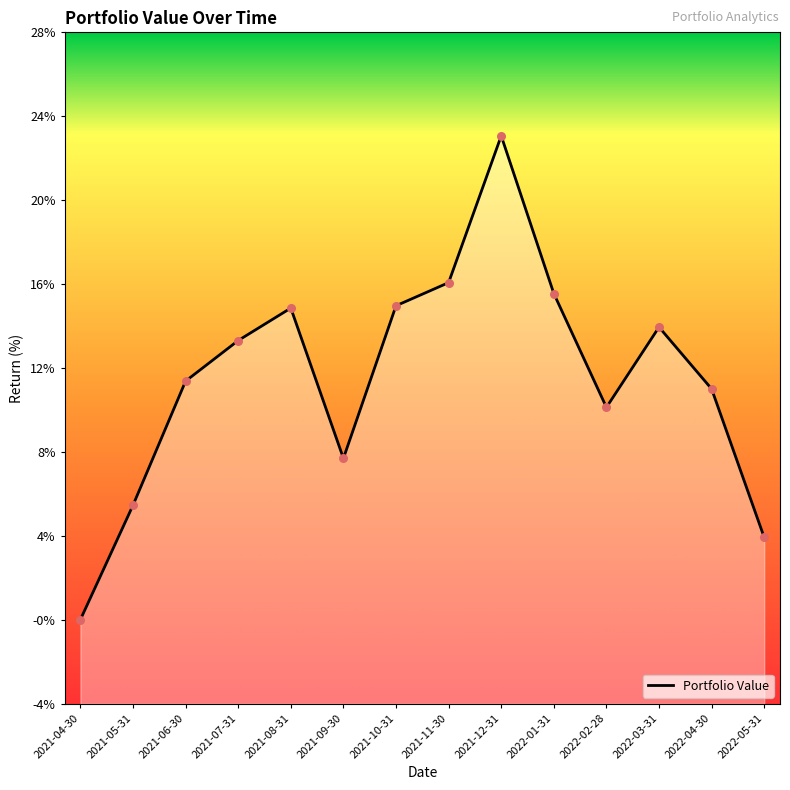

Between 2022-02-28 and 2021-12-31, which is larger?

2021-12-31